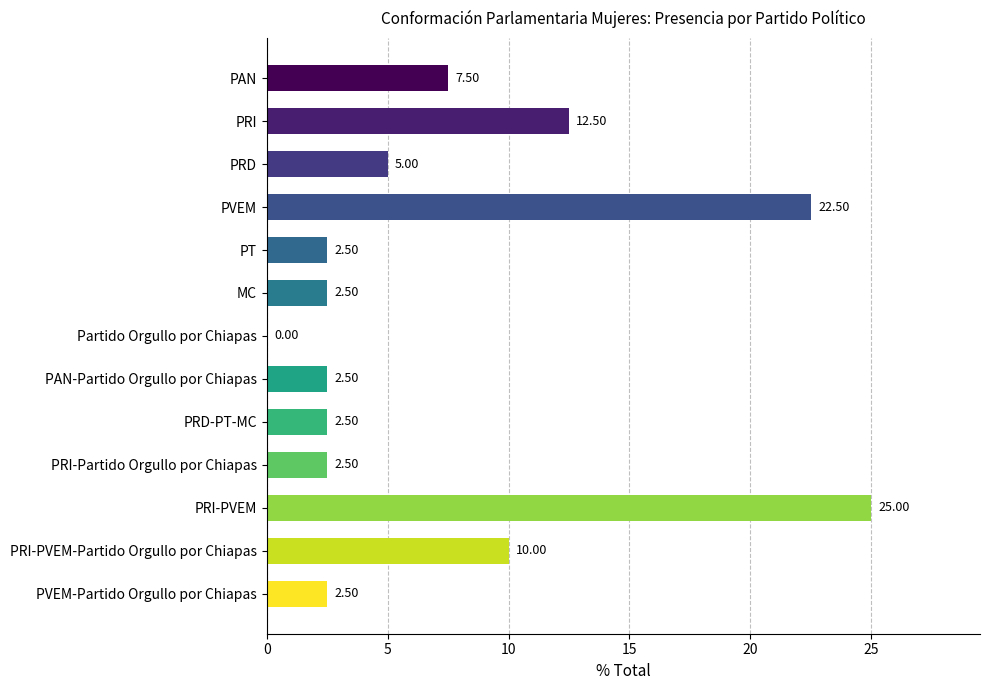

What is the sum of all values?

97.5